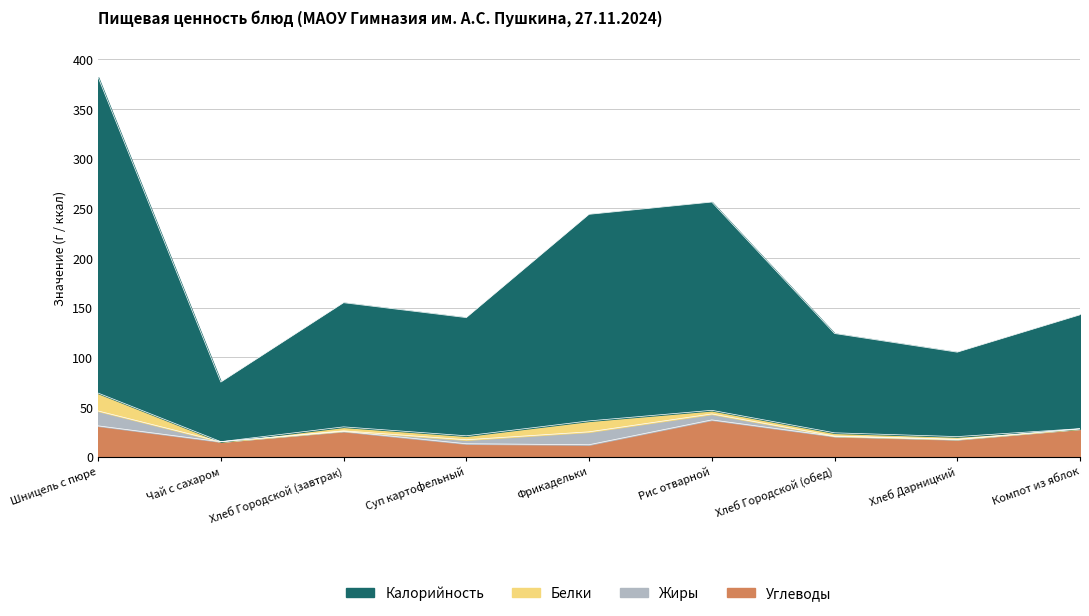

True or false: Углеводы and Калорийность cross at least once.

False